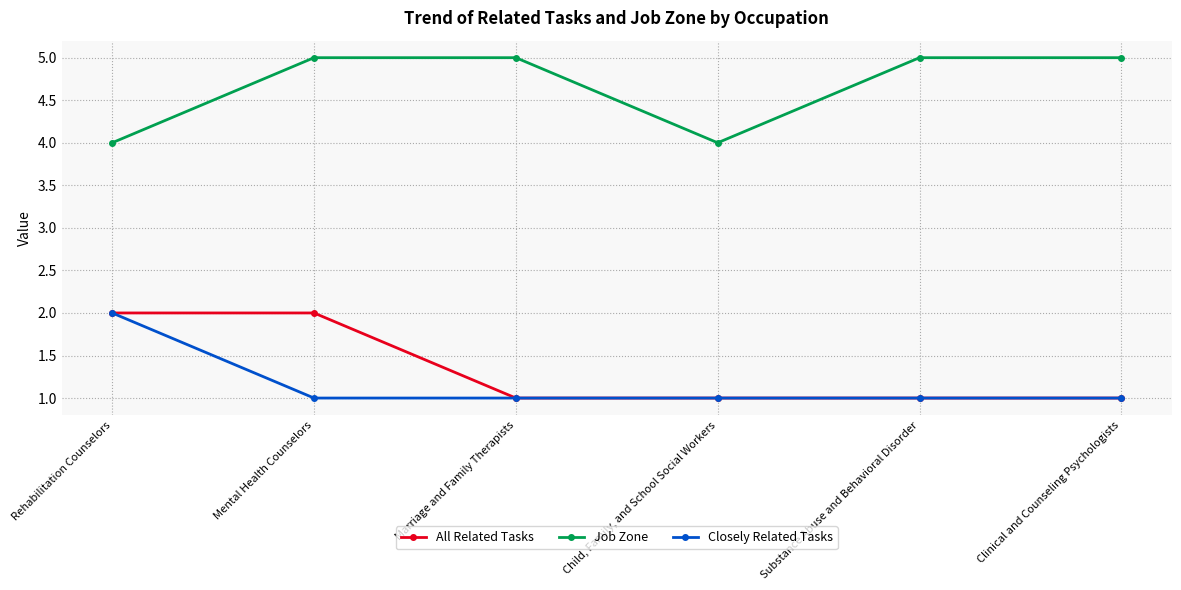

Reading left to right, transcribe all the data shown in this chart.

All Related Tasks: 2	2	1	1	1	1
Job Zone: 4	5	5	4	5	5
Closely Related Tasks: 2	1	1	1	1	1